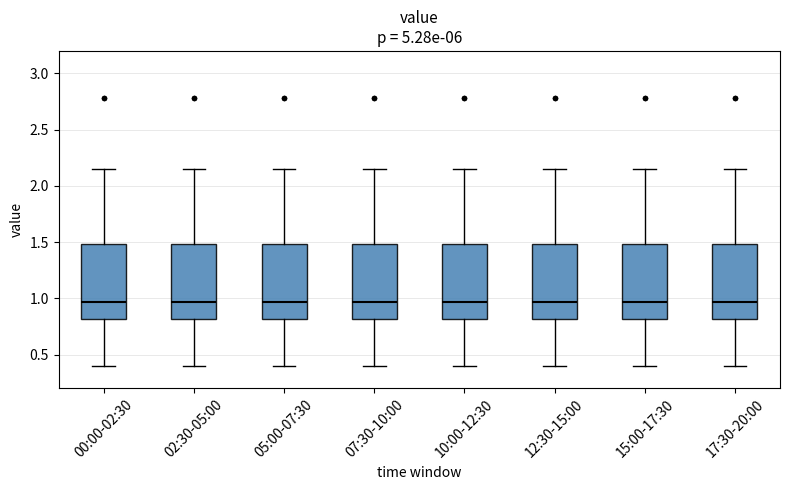

Where is the lower edge of the box for 10:00-12:30 on the y-axis? The values are not printed on the chart, so give them approximately, as read against the axis.

0.80